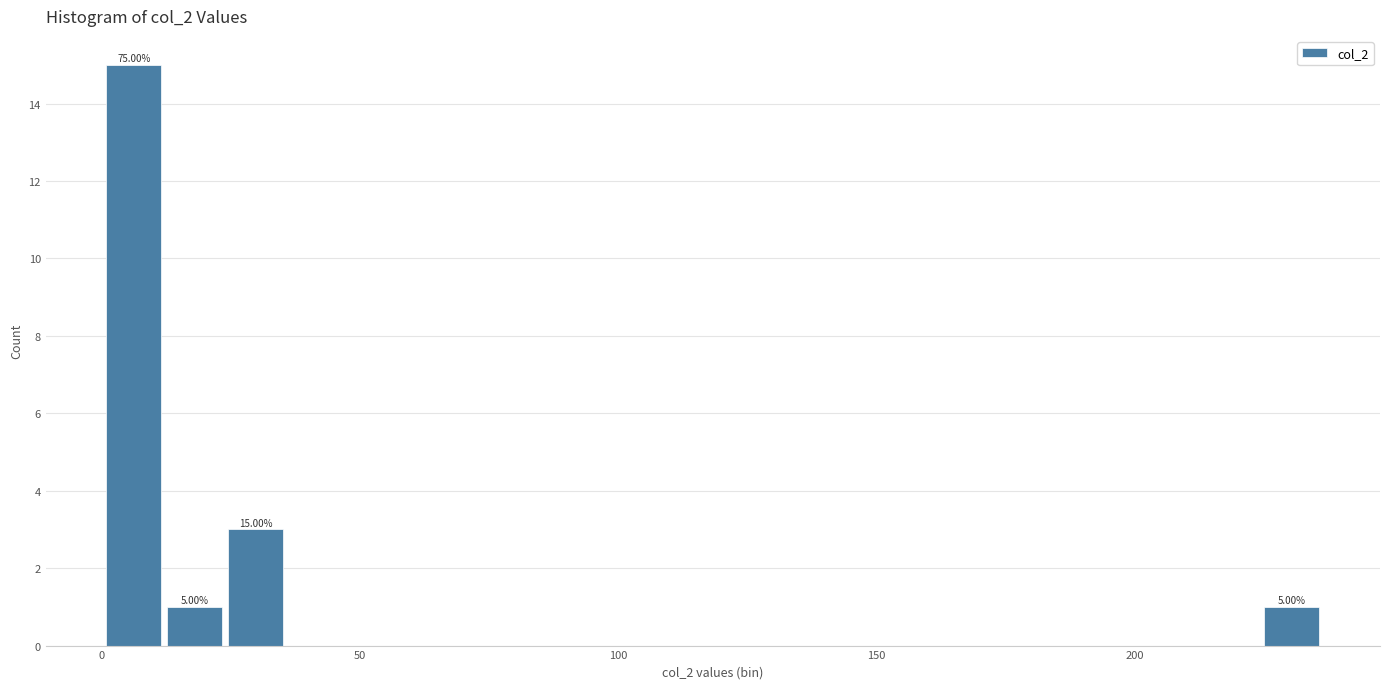

Read against the x-axis, roughly where is the centre of the tallest bar?

5